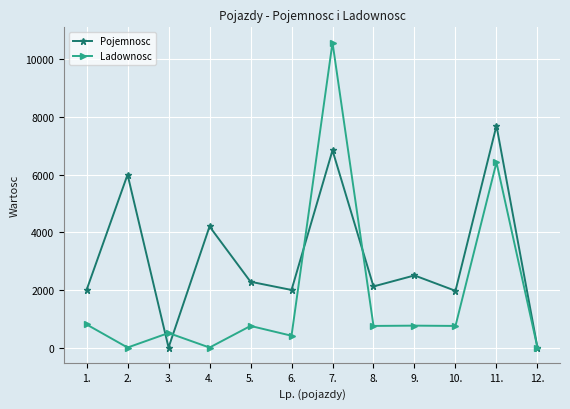

Rank the series by their maximum value, from lowest to highest.

Pojemnosc, Ladownosc